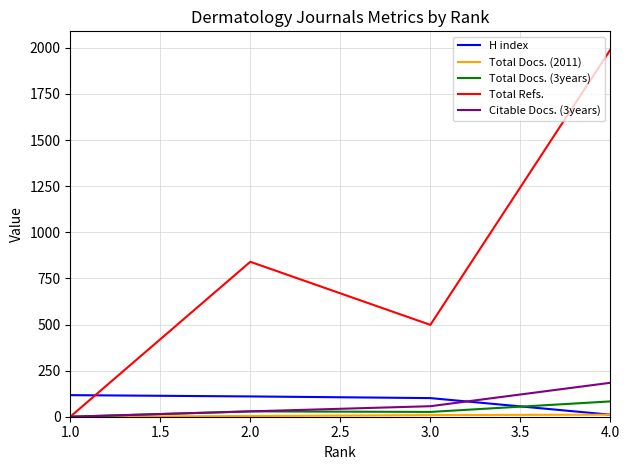

Which series has the largest total across all categories?

Total Refs.